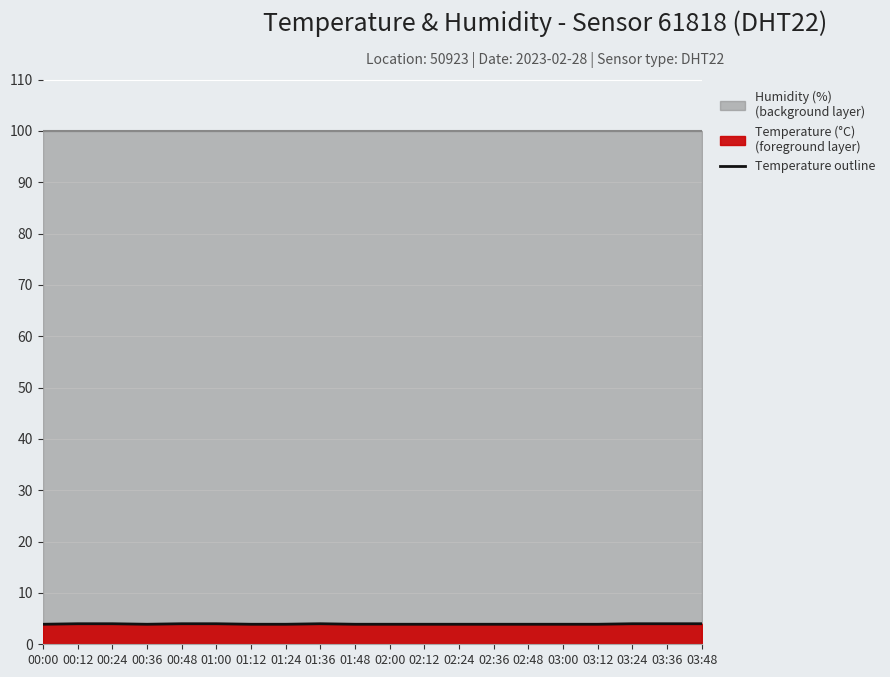

What is the ratio of the value at 02:00 to the value at 00:36?

1.0